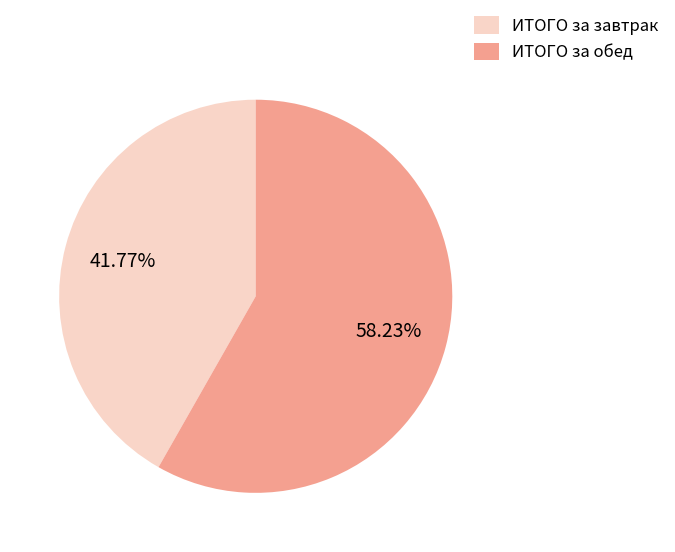

What is the total percentage of ИТОГО за обед and ИТОГО за завтрак?

100.0%